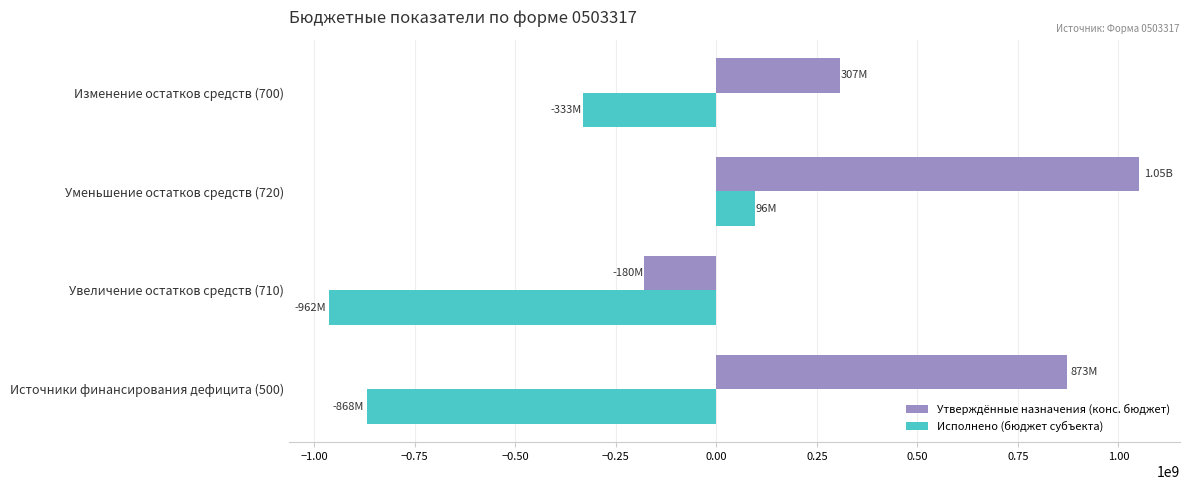

Is the value of Исполнено (бюджет субъекта) at Увеличение остатков средств (710) greater than the value of Утверждённые назначения (конс. бюджет) at Уменьшение остатков средств (720)?

No